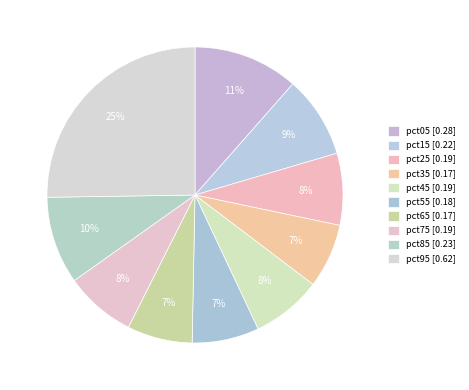

To the nearest percent, what is the combined percentage of pct95 and pct35?

32%